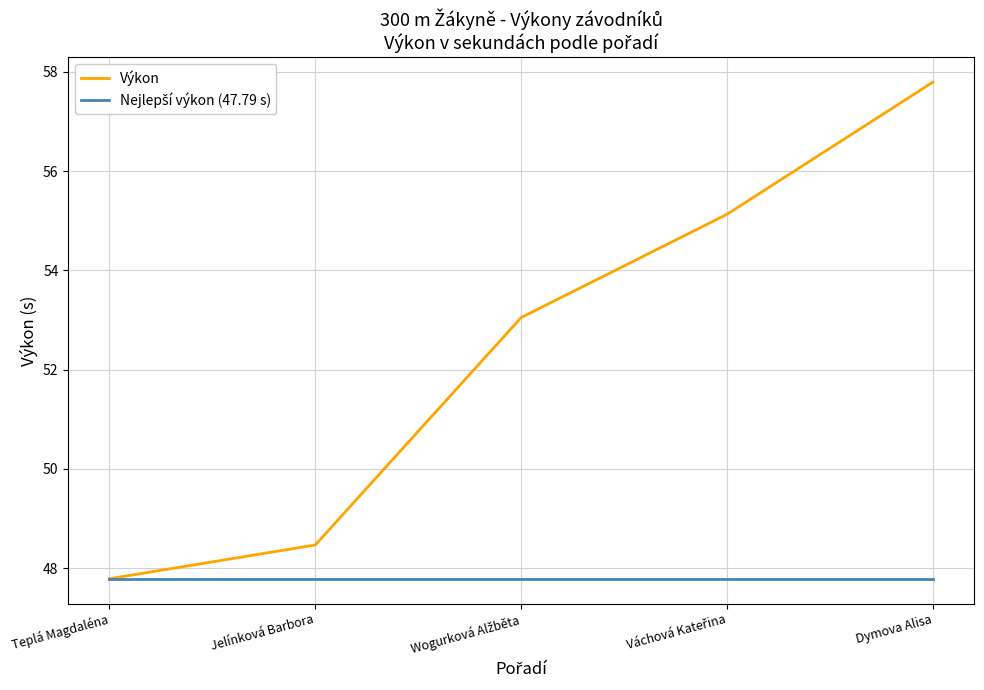

Which series has the widest spread of values?

Výkon